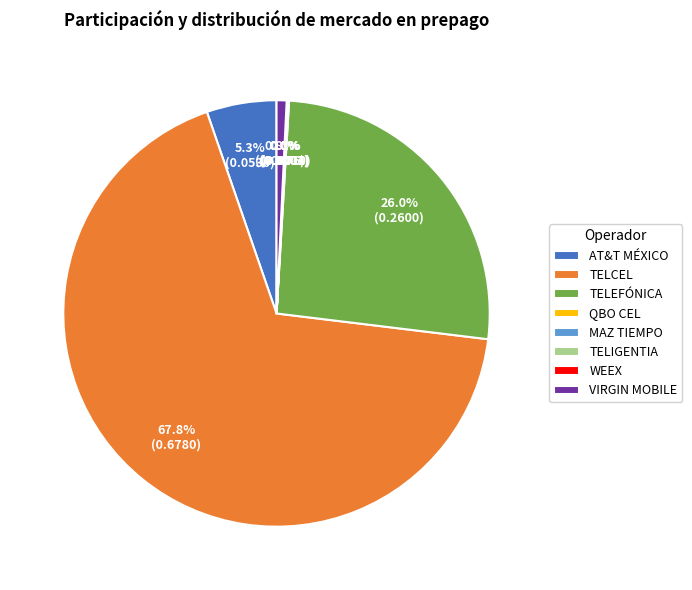

Which category has the biggest portion of the pie?

TELCEL